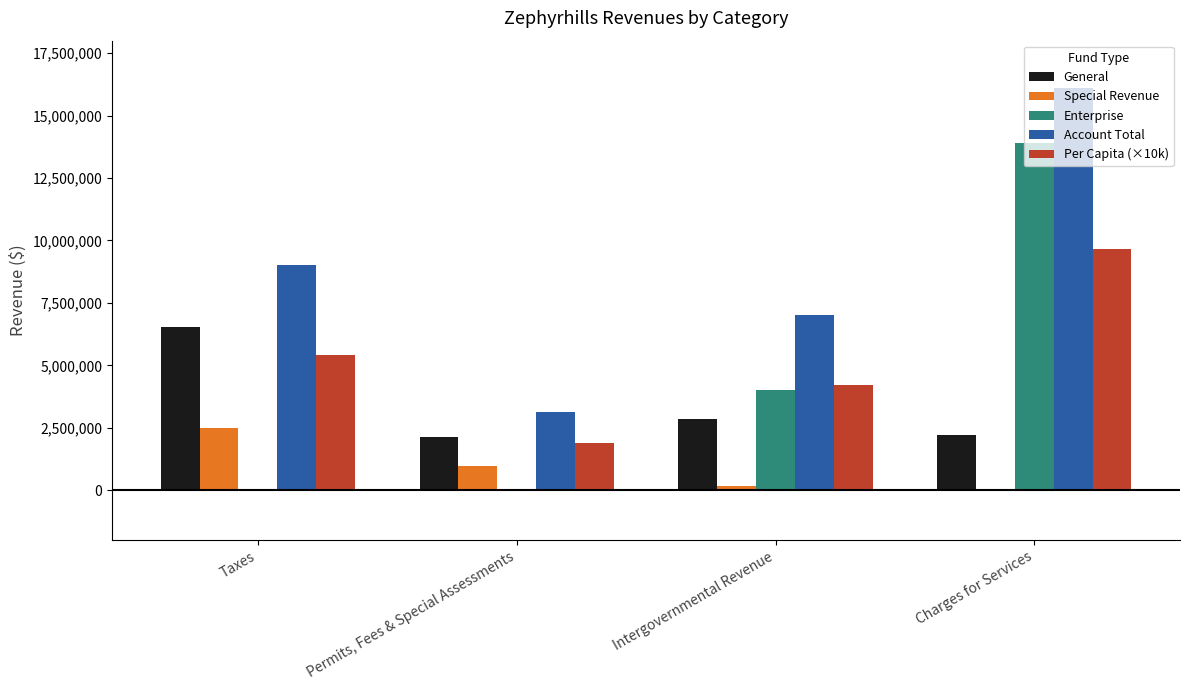

Is the value of Enterprise at Charges for Services greater than the value of Special Revenue at Charges for Services?

Yes